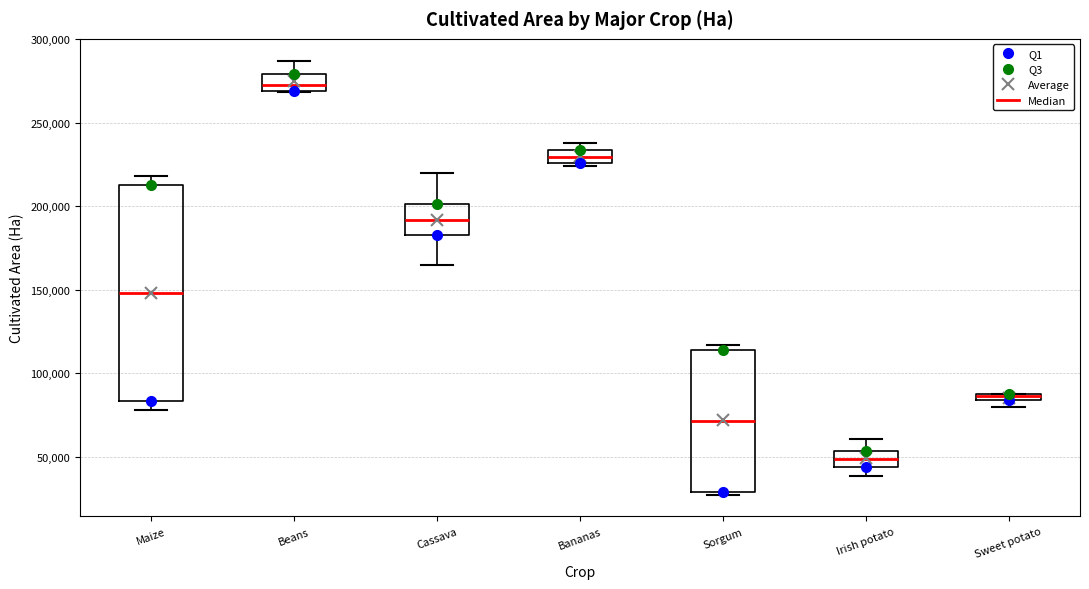

Which box's median line is the highest?

Beans